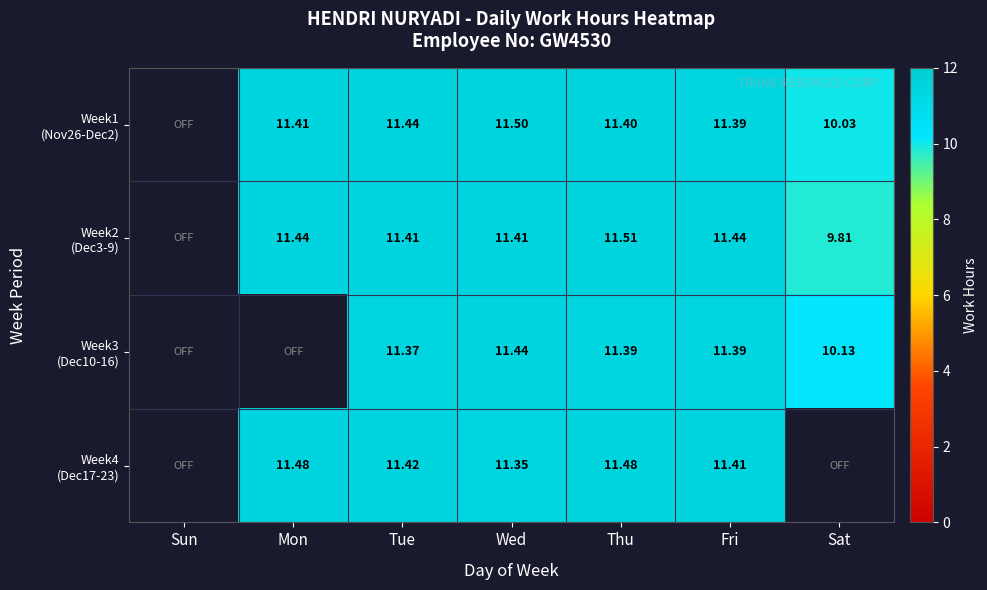

At which category does the chart reach its peak across all series?

Thu